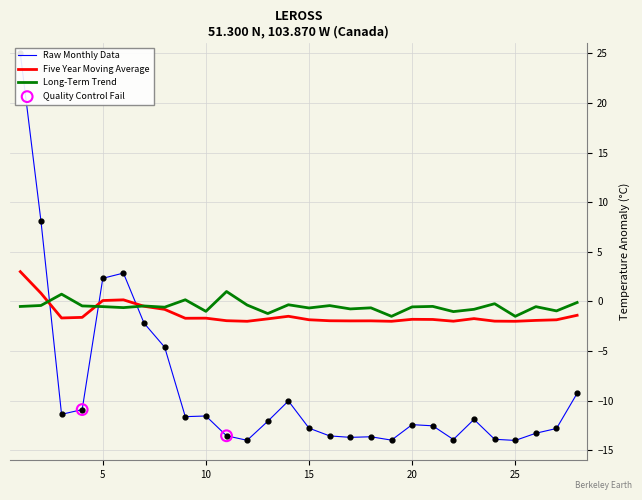

Which series has the largest Y range (max minus min)?

Raw Monthly Data